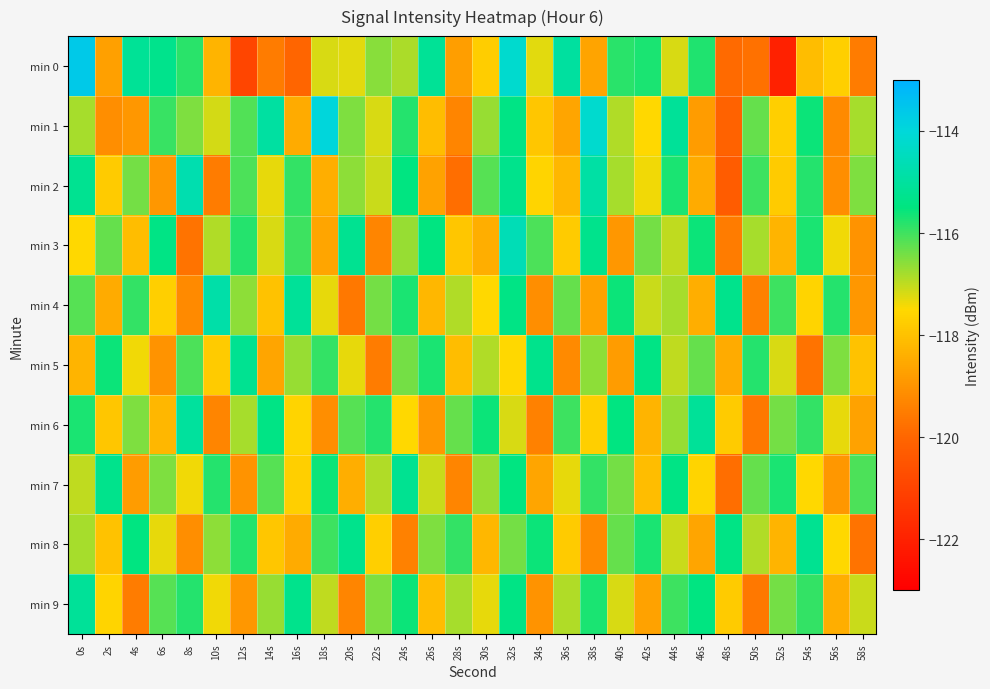

What is the greatest value displayed?

-113.6